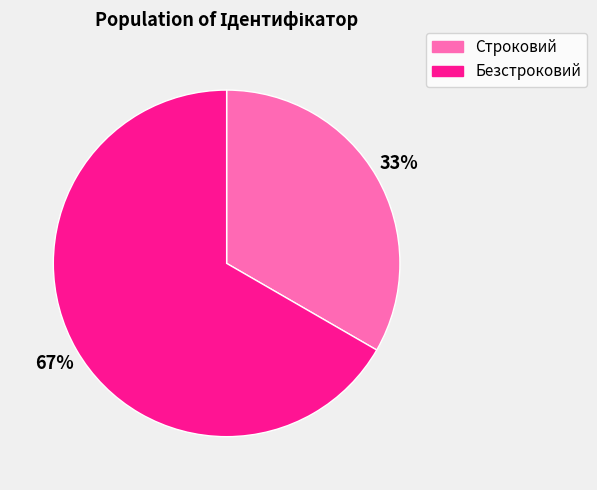

Which category has the smallest portion of the pie?

Строковий